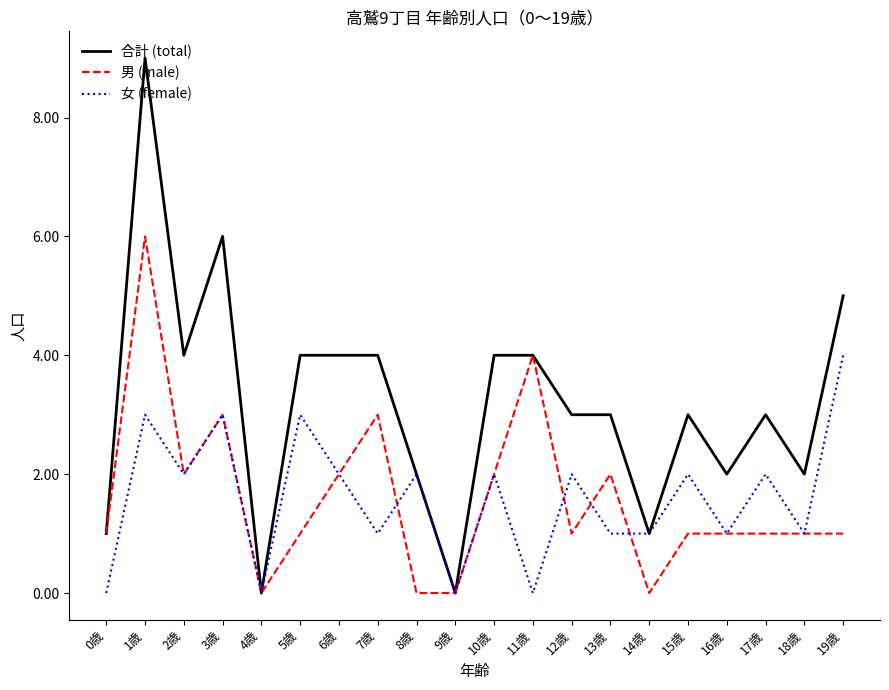

Reading right to left, transcribe all the data shown in this chart.

合計 (total): 5	2	3	2	3	1	3	3	4	4	0	2	4	4	4	0	6	4	9	1
男 (male): 1	1	1	1	1	0	2	1	4	2	0	0	3	2	1	0	3	2	6	1
女 (female): 4	1	2	1	2	1	1	2	0	2	0	2	1	2	3	0	3	2	3	0